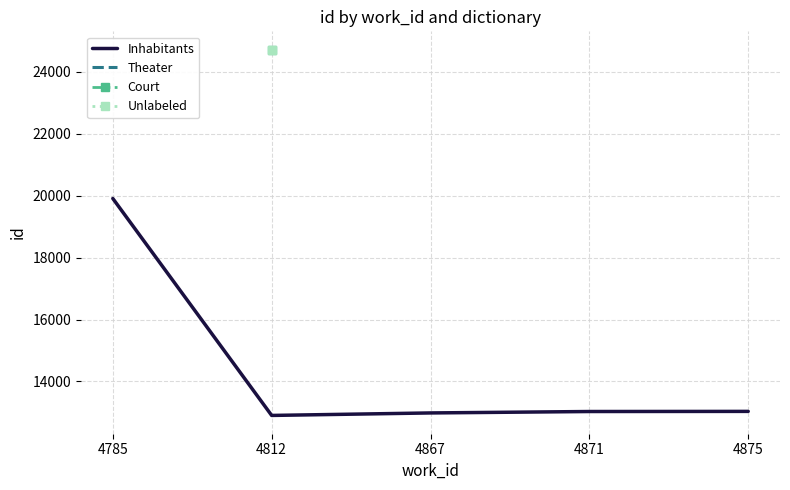

Which series changed the most between 4785 and 4812?

Inhabitants